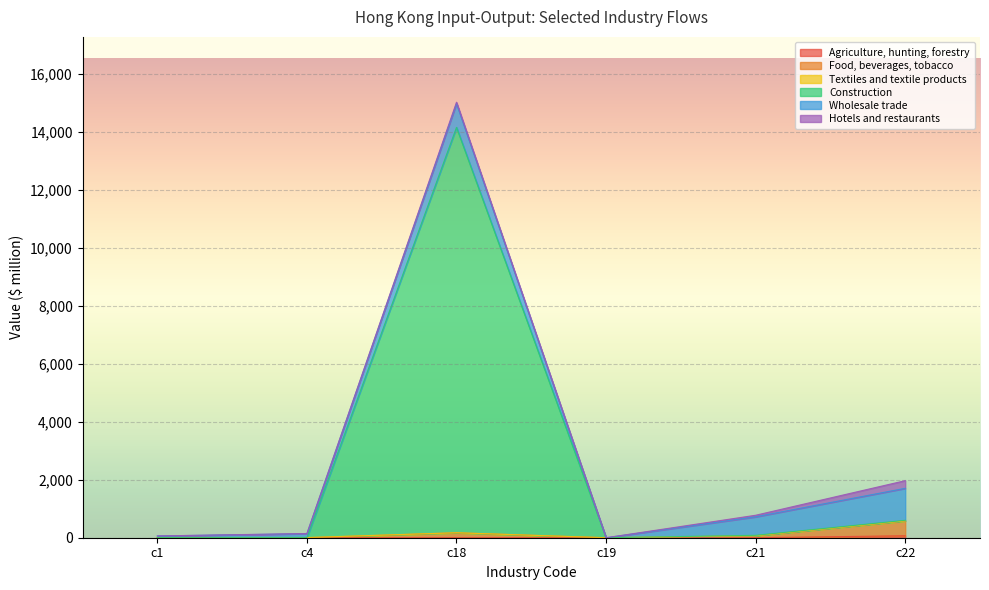

At which category is the sum across all series the highest?

c18